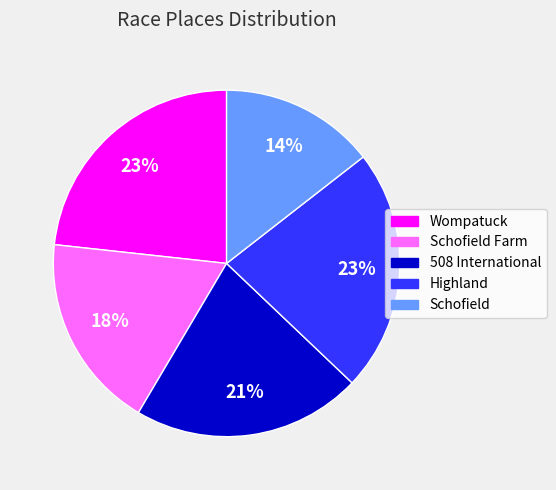

To the nearest percent, what portion does Highland represent?

23%